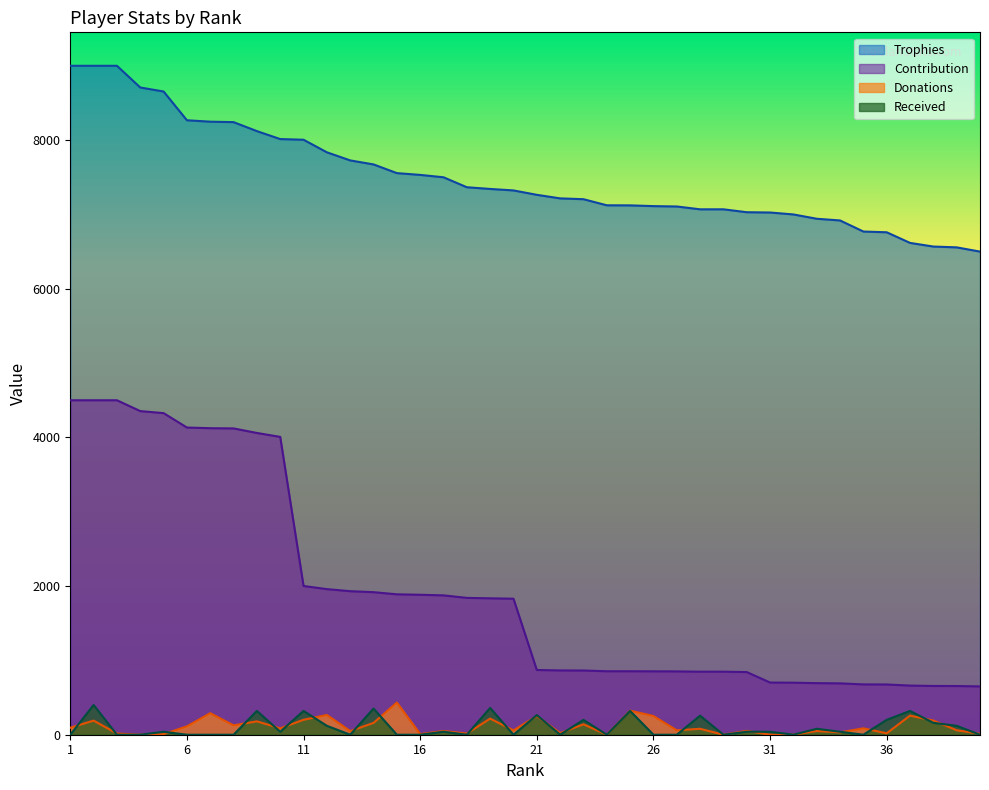

At which category is the sum across all series the highest?

2